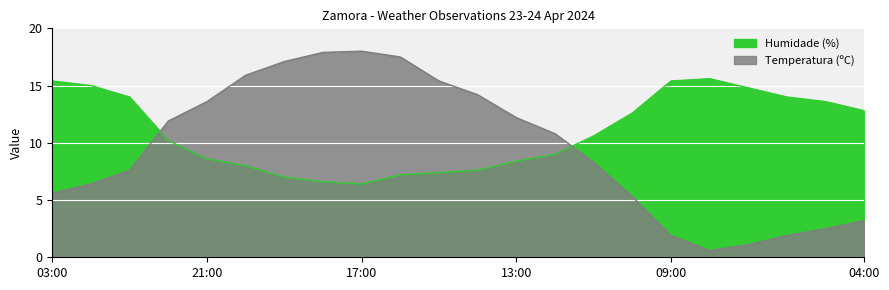

What is the difference between the maximum and minimum values in the Humidade (%) series?

9.2